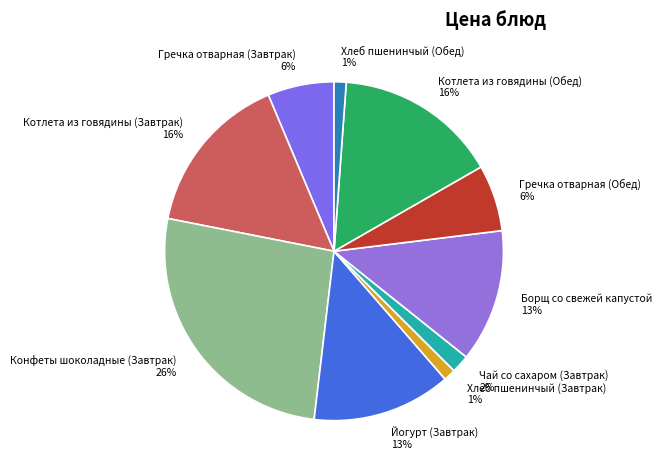

Between Хлеб пшенинчый (Обед) and Котлета из говядины (Обед), which is larger?

Котлета из говядины (Обед)